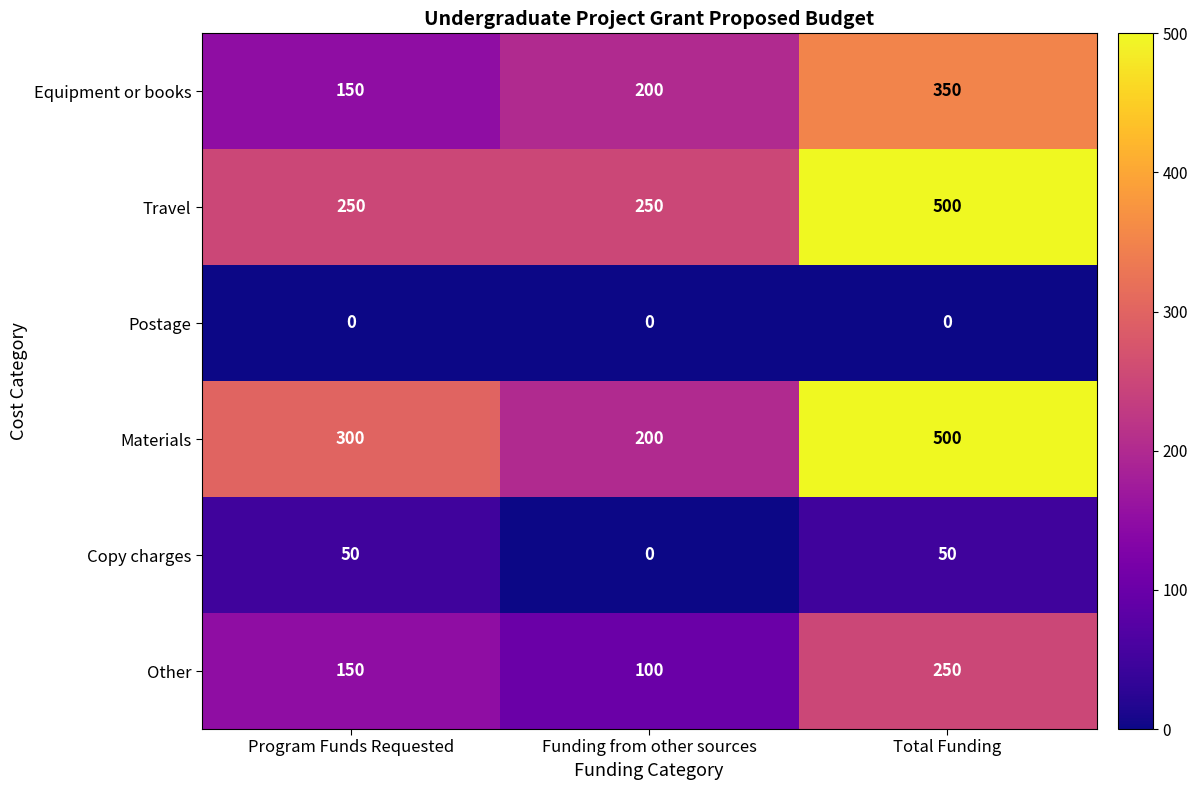

The Other series shows 24 at Funding from other sources. True or false?

False